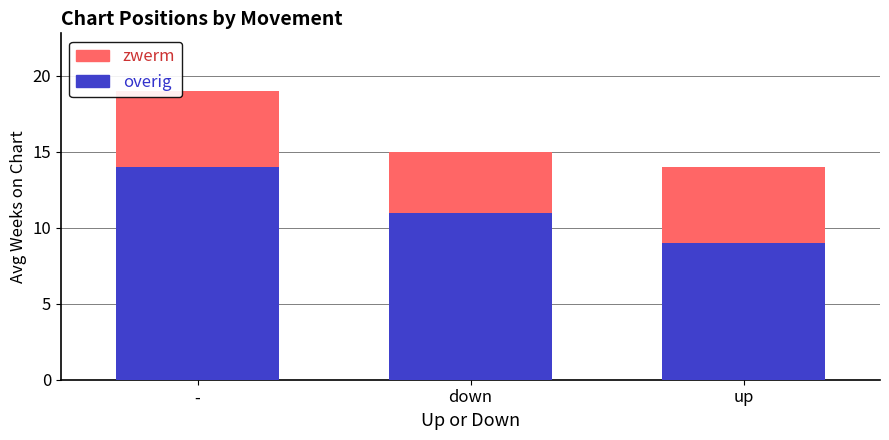

Reading left to right, list the values for the overig series.

-=14	down=11	up=9